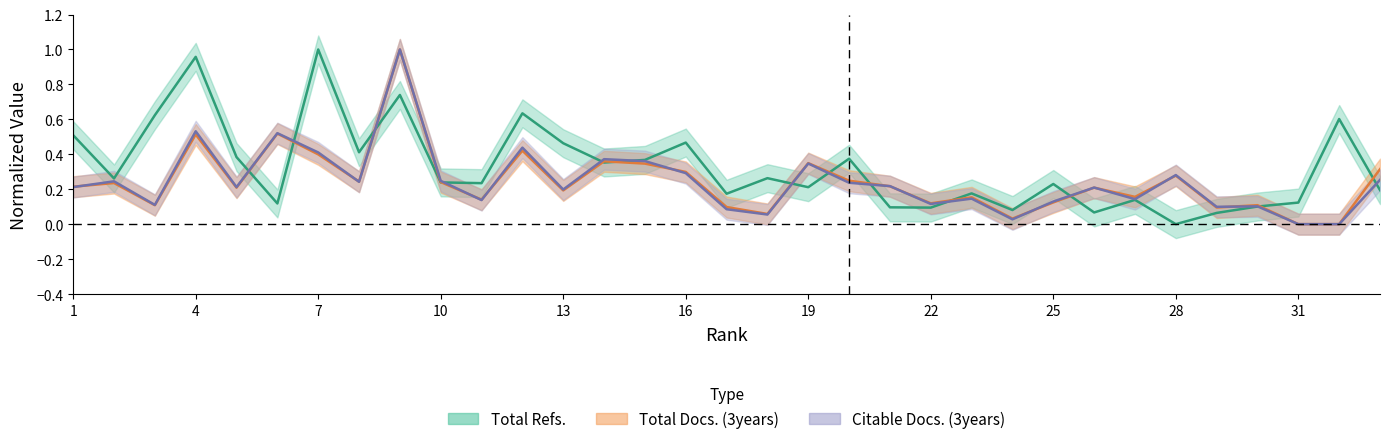

What is the sum of all Total Refs. values?

10.8